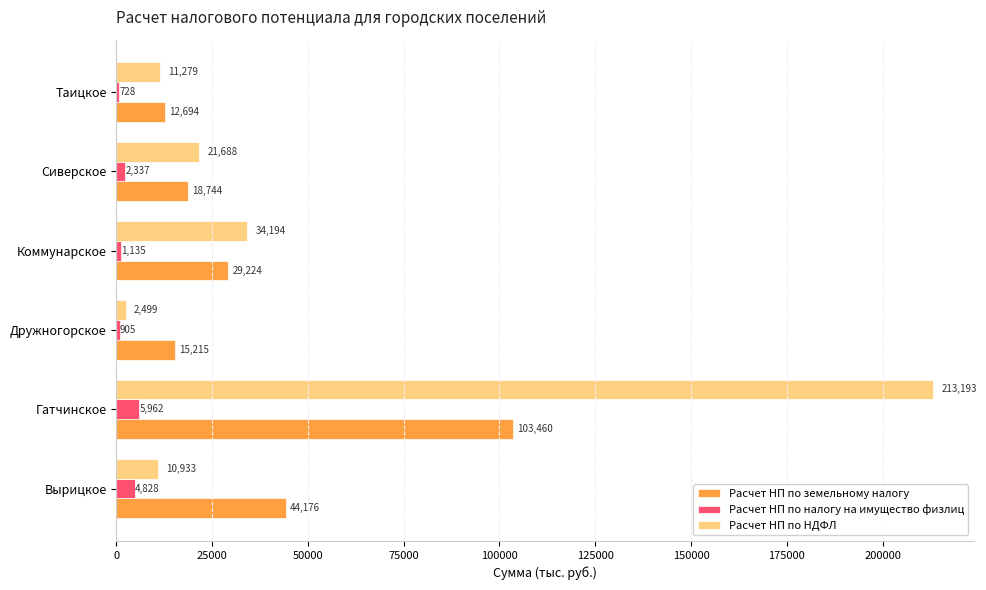

What is the highest value of the Расчет НП по налогу на имущество физлиц series?

5961.8